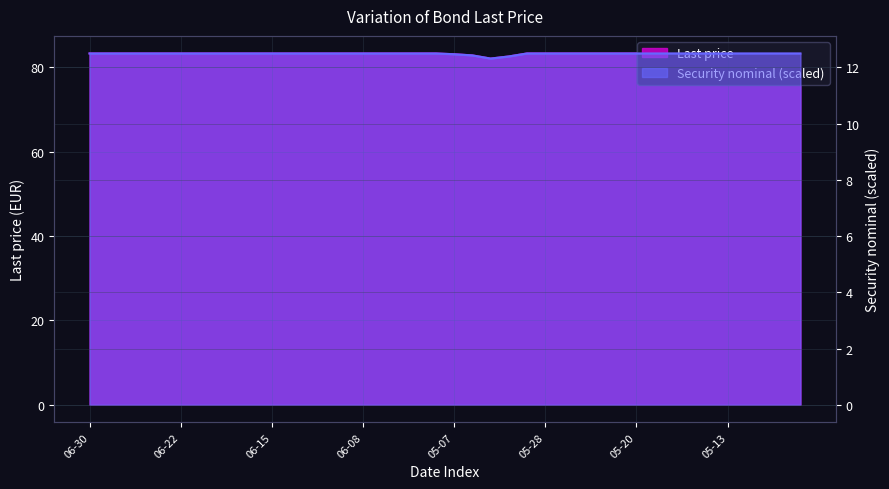

Does the chart display data point markers on the line(s)?

No